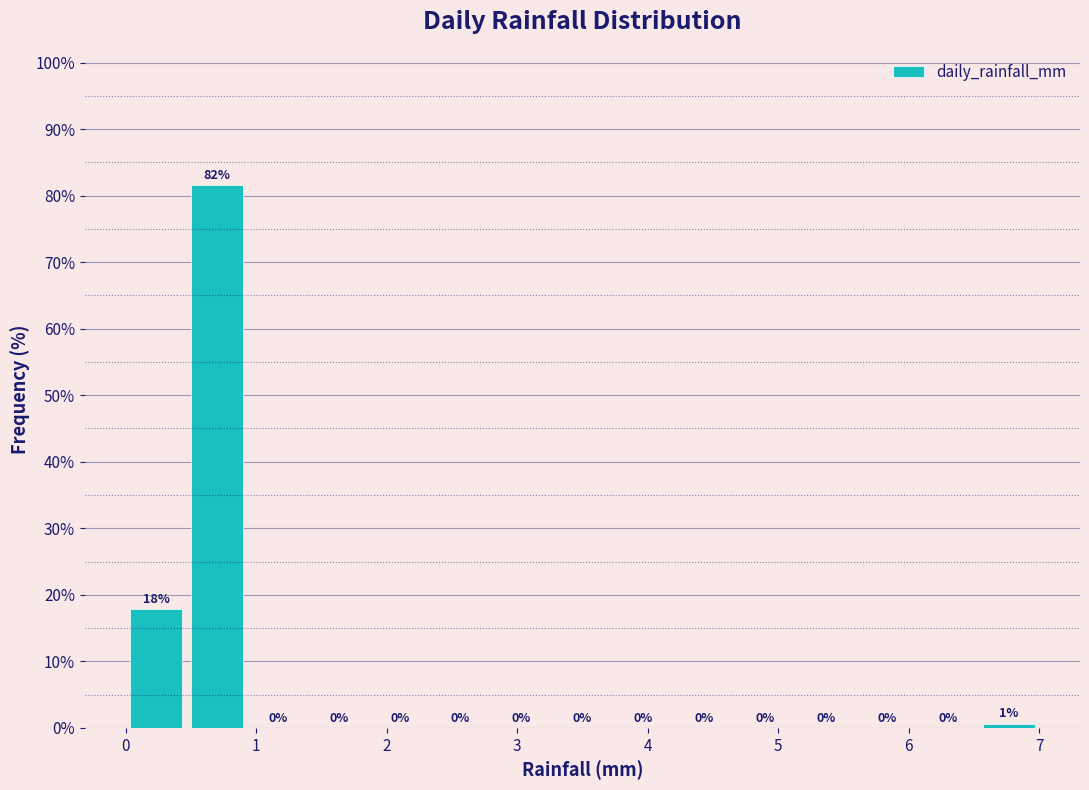

Which range on the x-axis has the tallest bar?

0.5 to 0.9